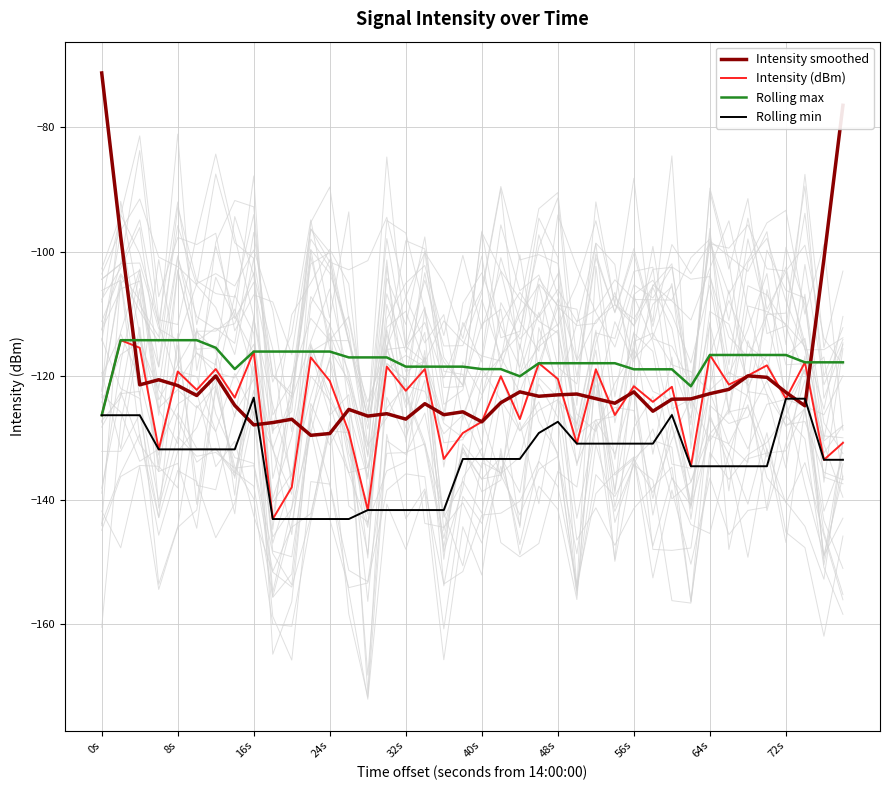

What is the highest value of the Intensity smoothed series?

-71.2